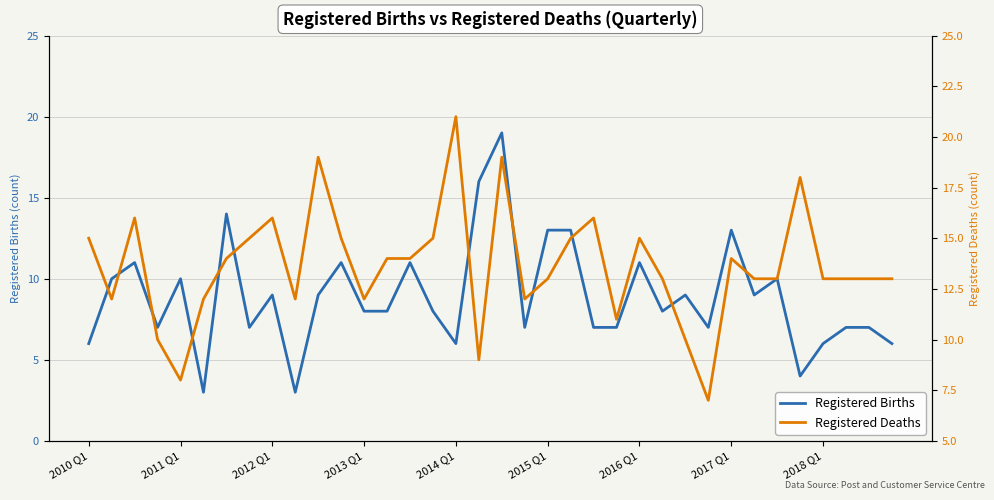

What is the sum of the Registered Deaths values at 9 and 30?

25